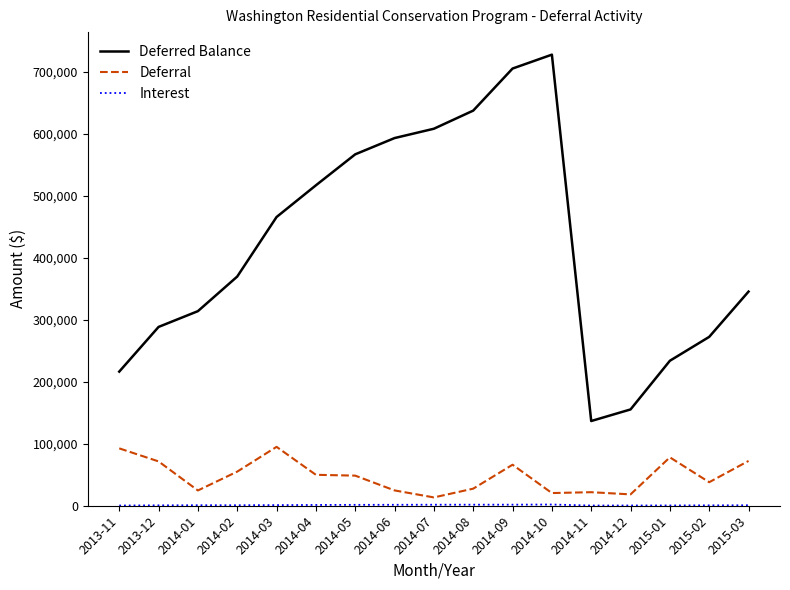

In Deferral, how many points are lower than both neighbors (excluding endpoints)?

5